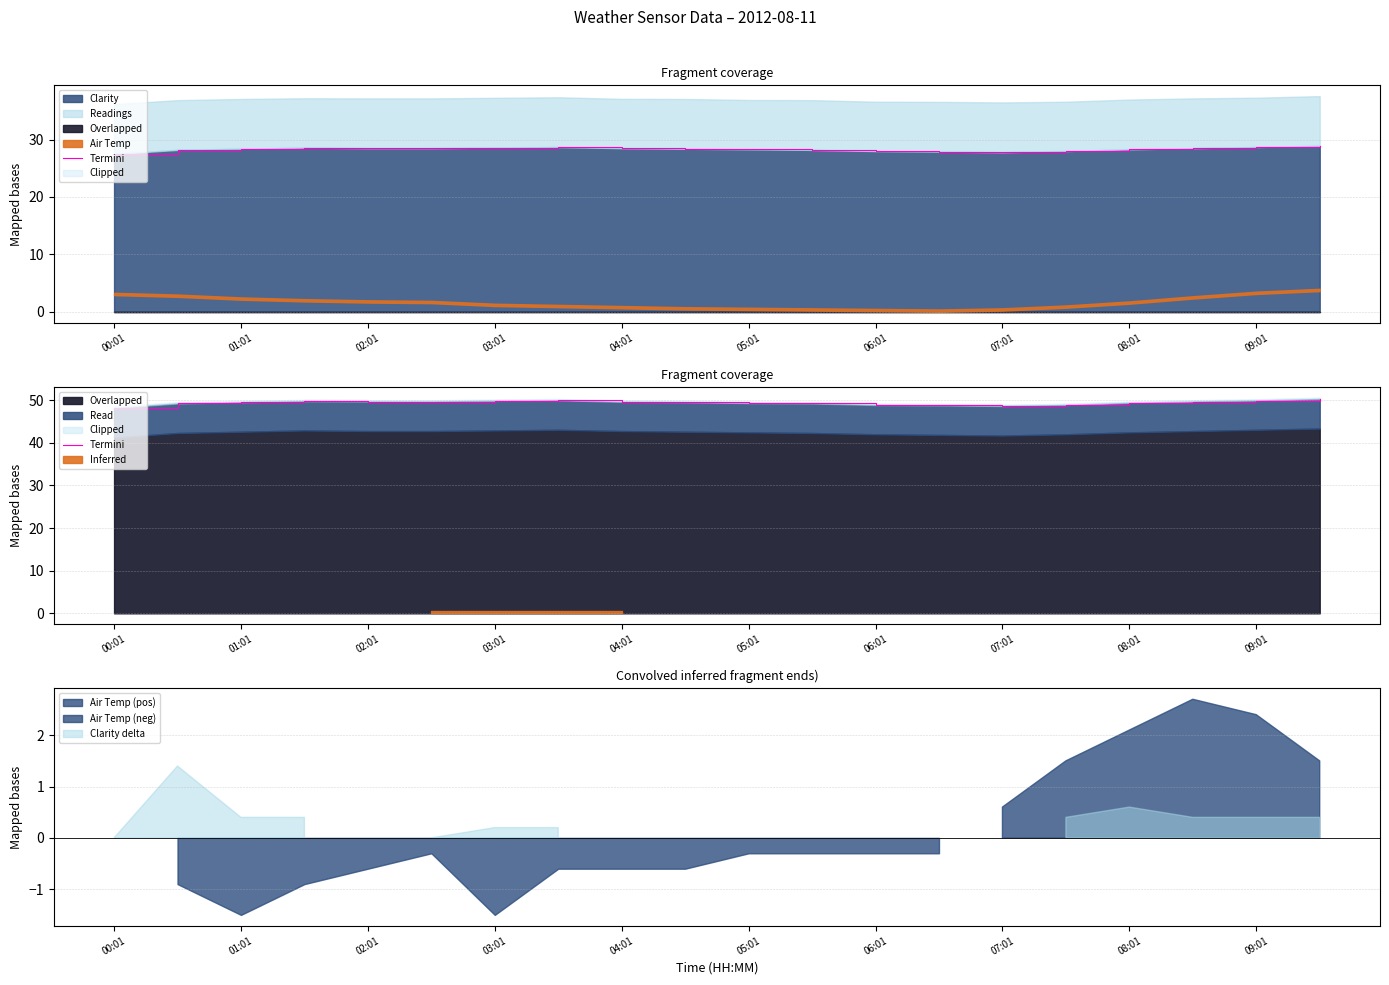

The value of Clarity at 01:01 is 28.4. True or false?

True